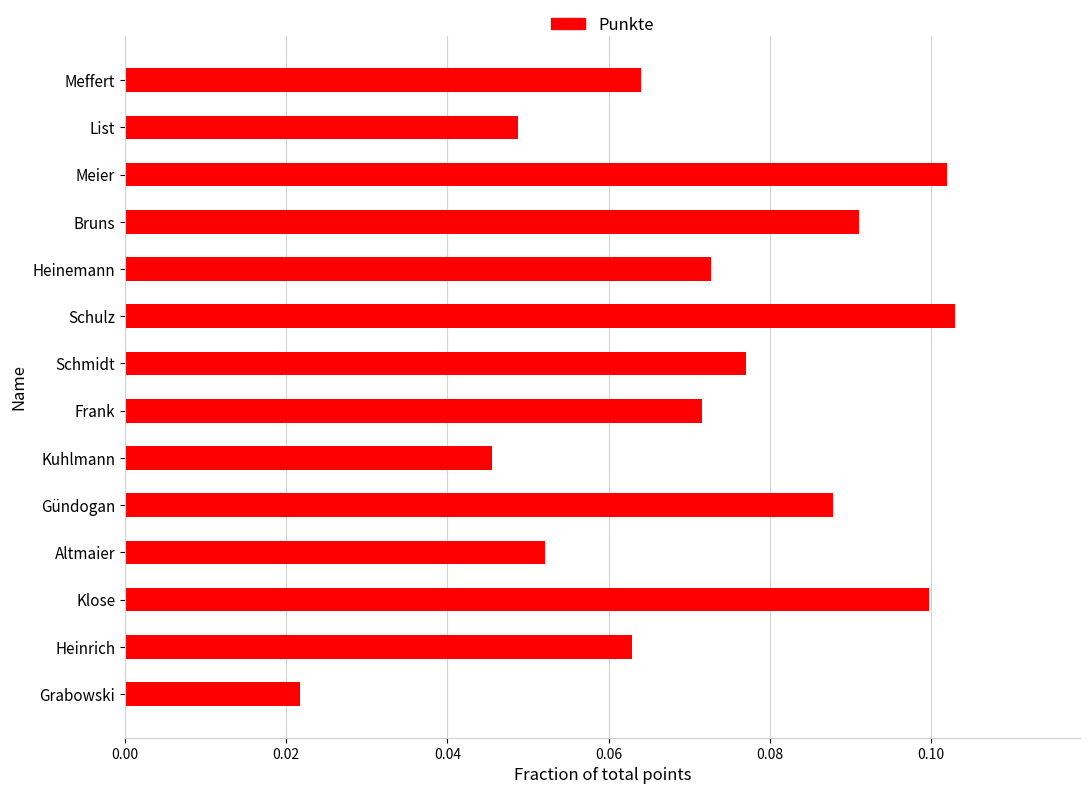

What is the sum of all values?

1.0